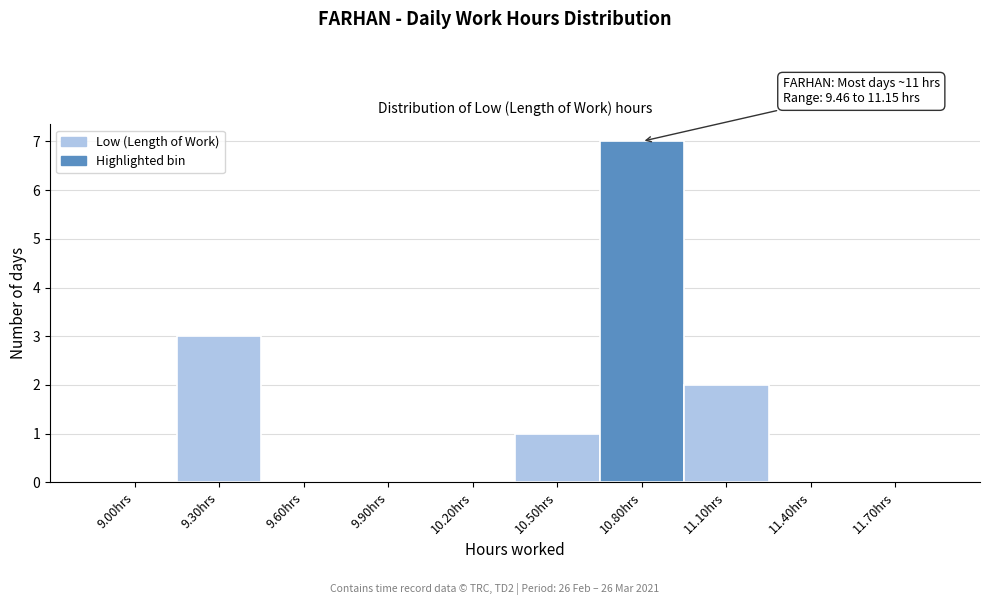

Reading left to right, what are all the values shown in this chart?

9.00hrs=0	9.30hrs=3	9.60hrs=0	9.90hrs=0	10.20hrs=0	10.50hrs=1	10.80hrs=7	11.10hrs=2	11.40hrs=0	11.70hrs=0